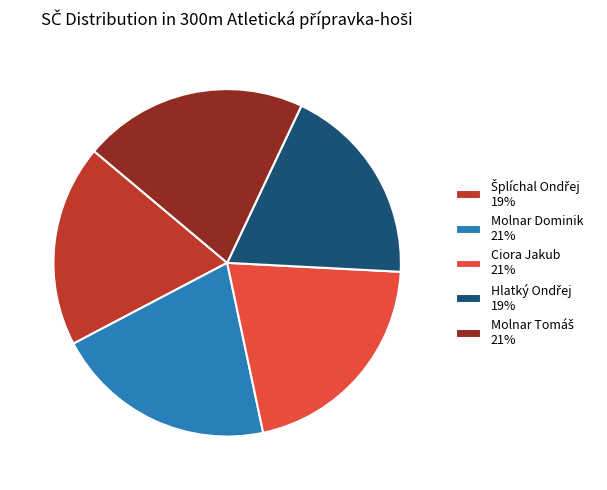

Is it true that Ciora Jakub 21% is 21% of the pie?

True